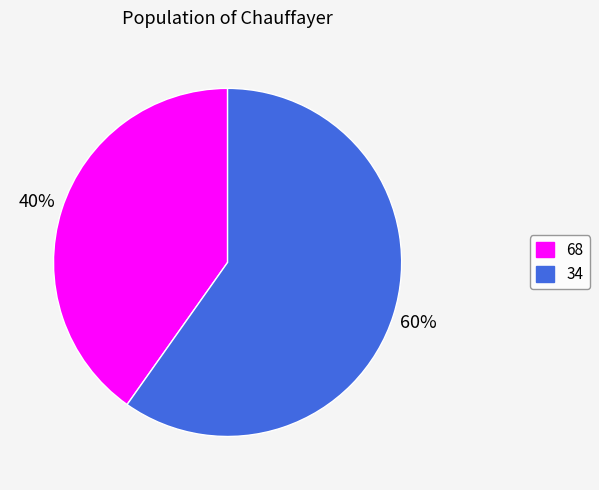

Is it true that 34 is 46% of the pie?

False